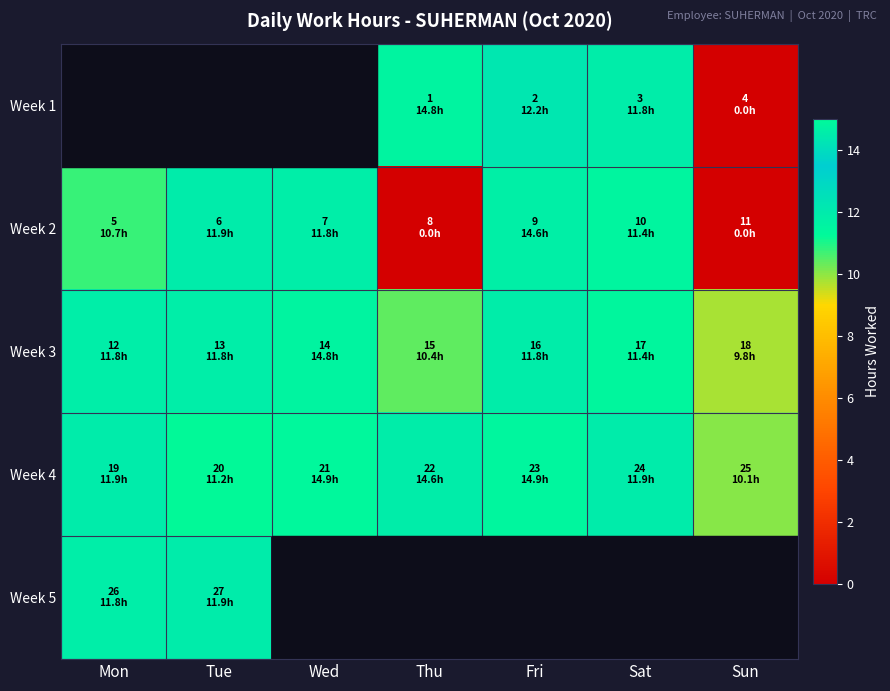

At Fri, list the series in order from smallest to largest.

Week 3, Week 1, Week 2, Week 4, Week 5